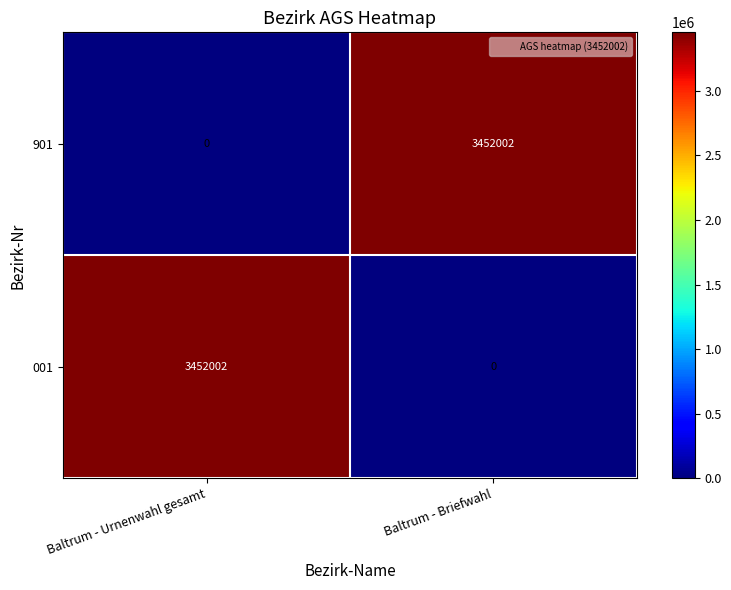

What is the difference between the maximum and minimum values in the 001 series?

3452002